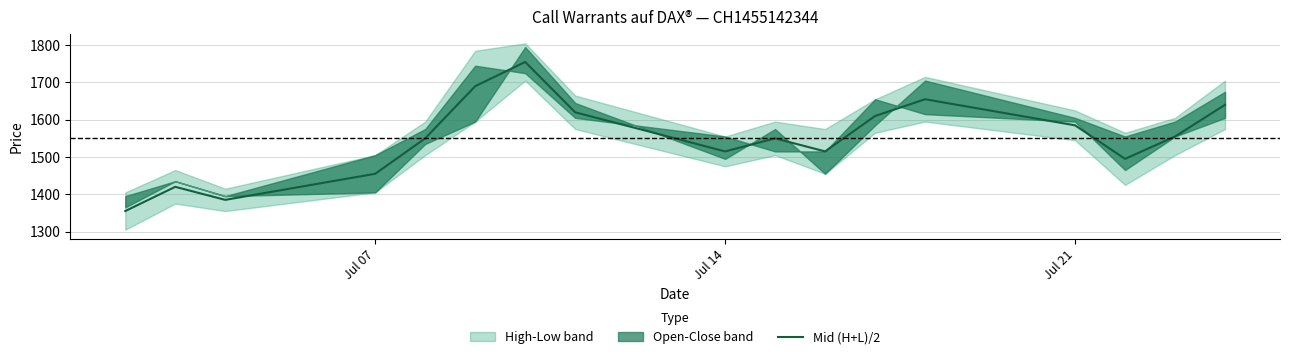

What is the average value?

1550